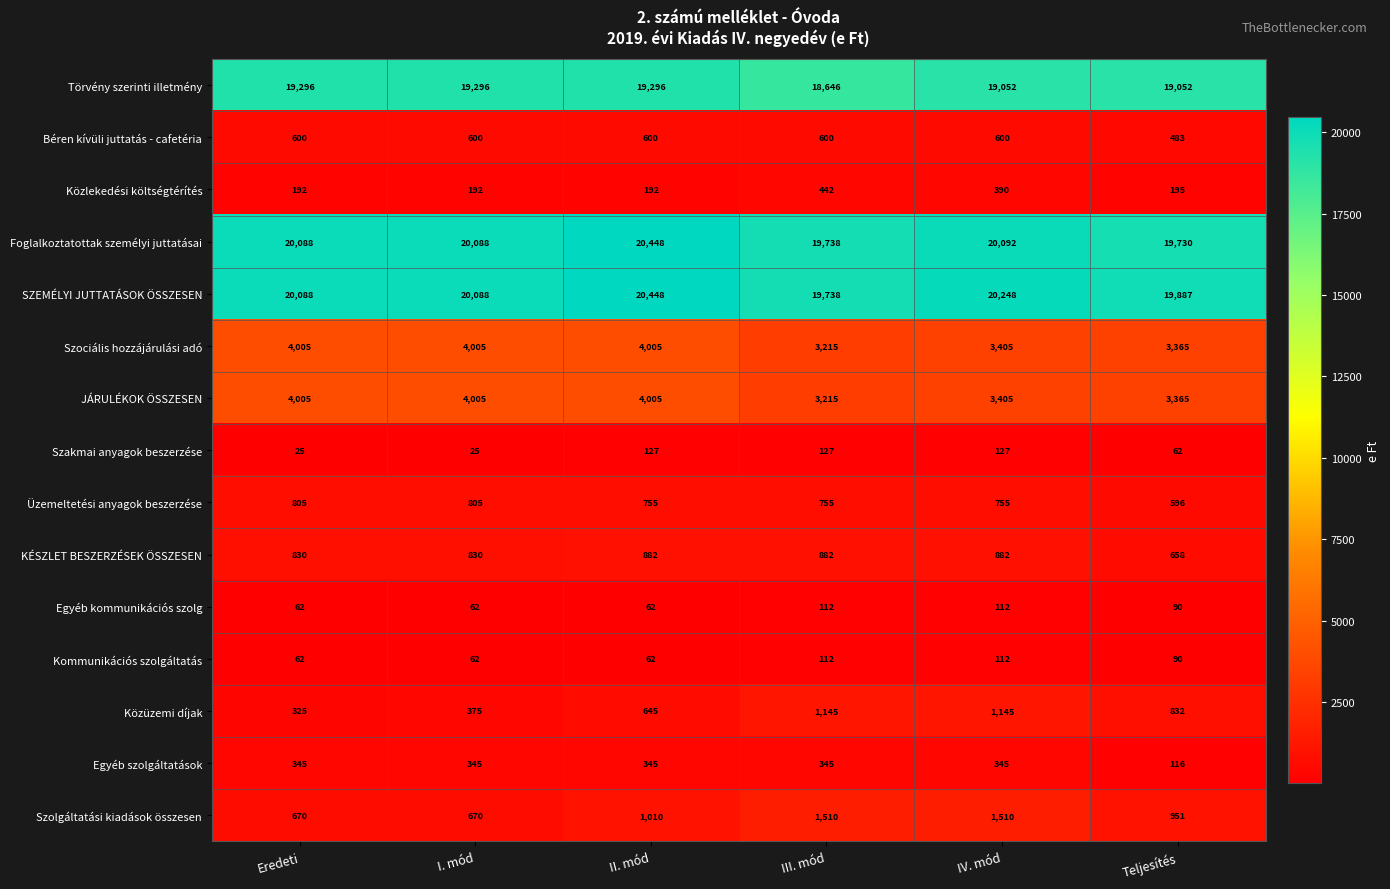

What is the minimum value shown in the chart?

25